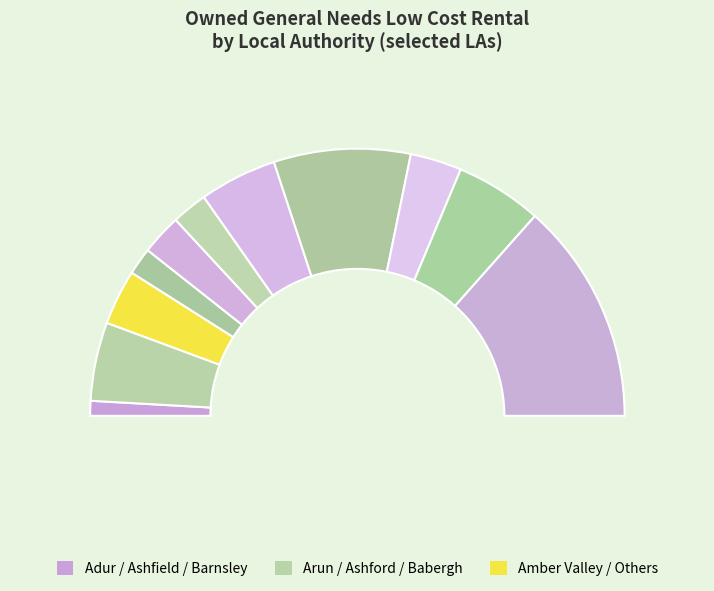

Is Barking and Dagenham the majority of the pie?

No